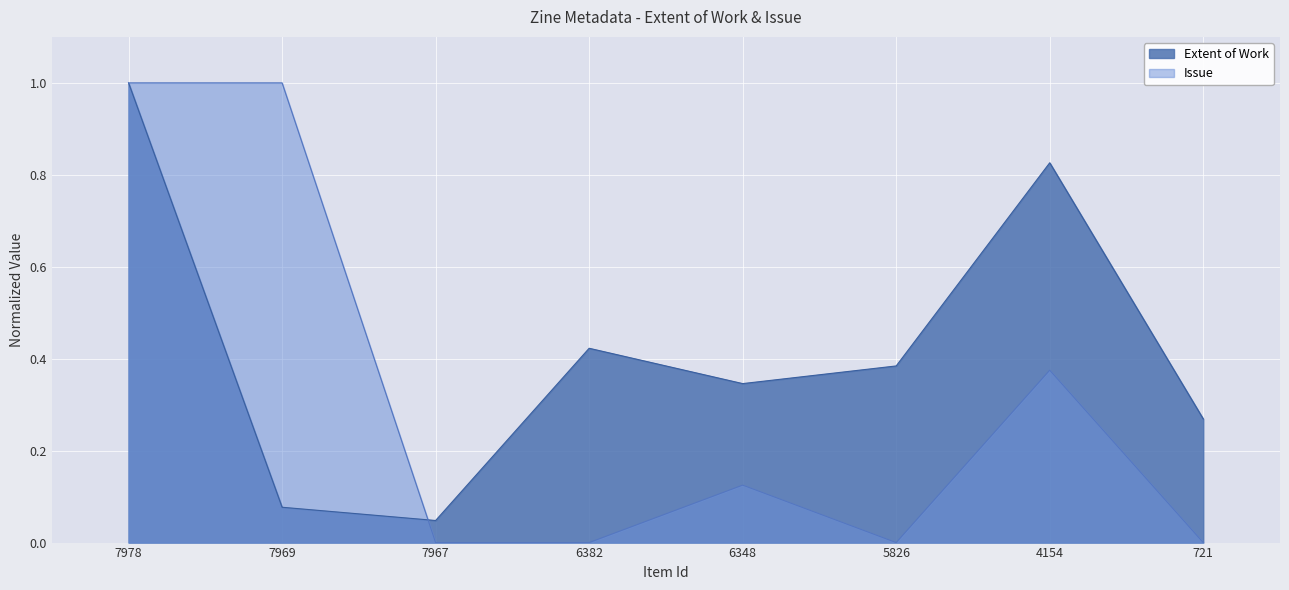

What is the difference between the Extent of Work values at 7978 and 4154?

0.2